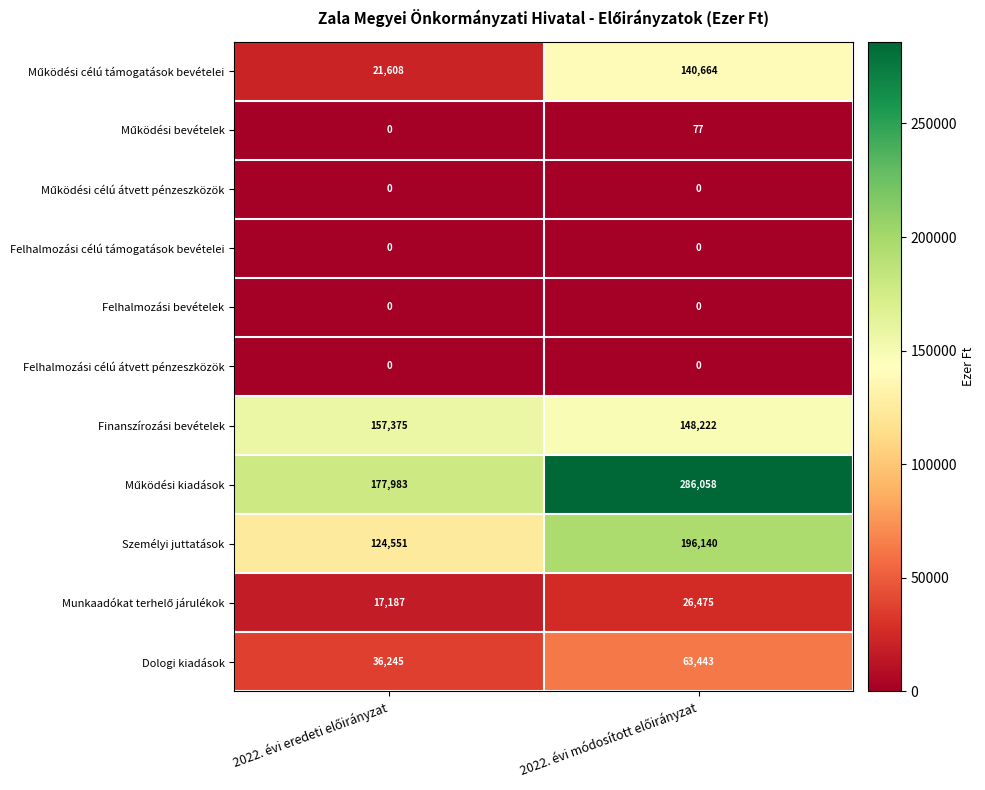

What is the sum of all Személyi juttatások values?

320691